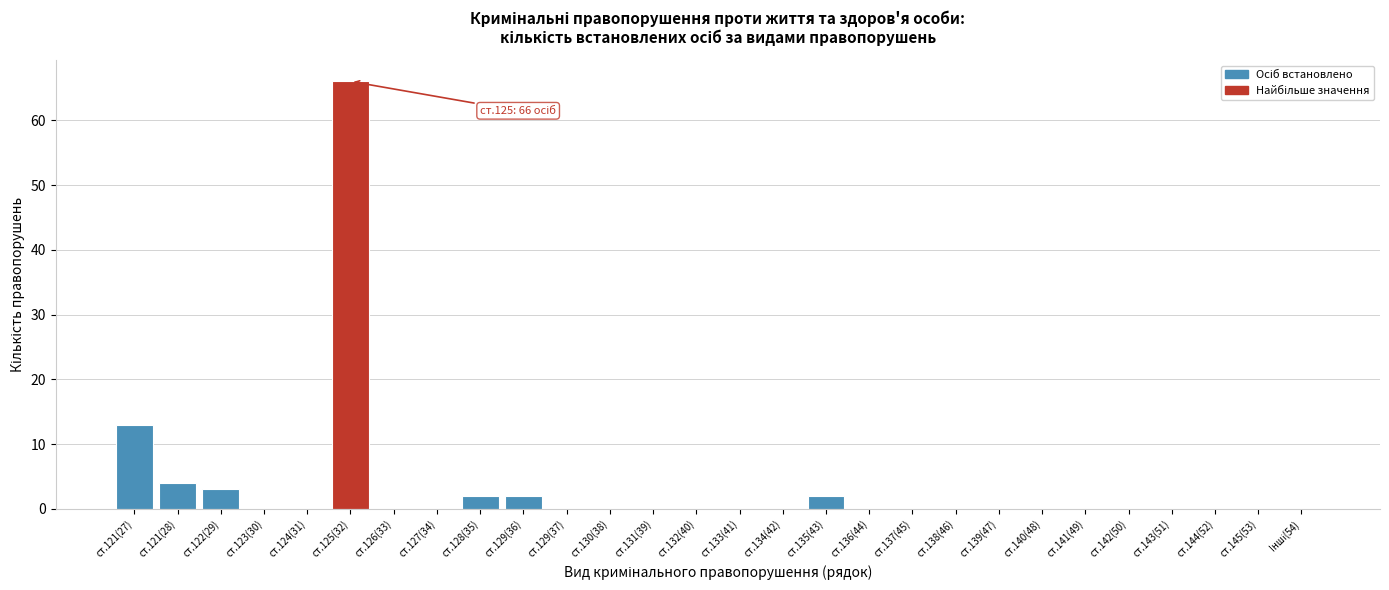

What is the change in value from ст.122(29) to ст.143(51)?

-3